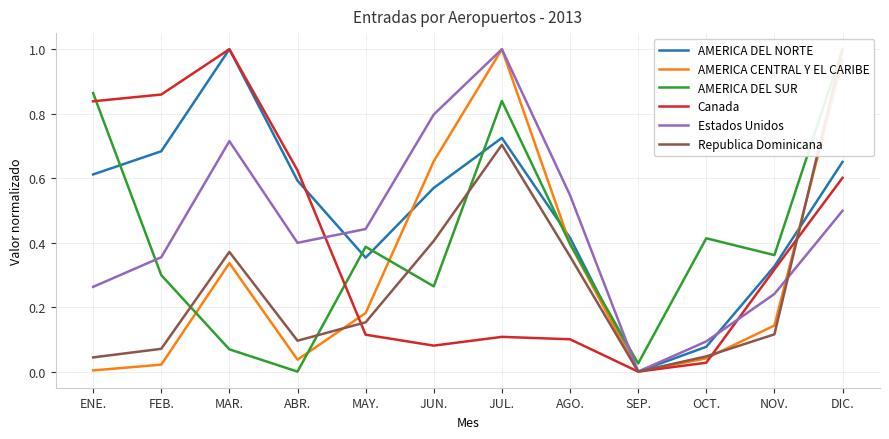

How many categories are shown in the chart?

12